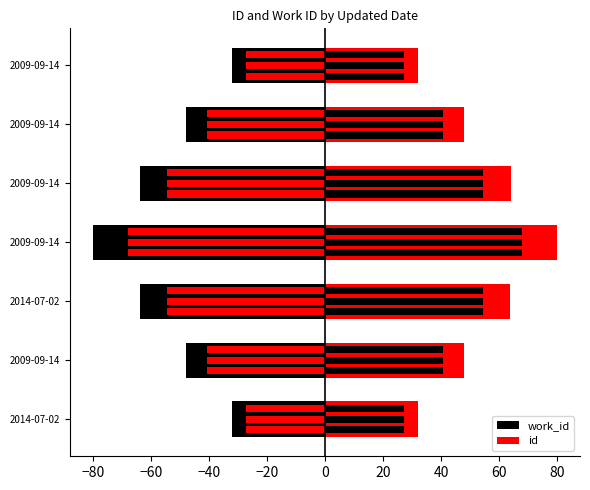

What is the difference between the maximum and minimum values in the work_id series?

48.0